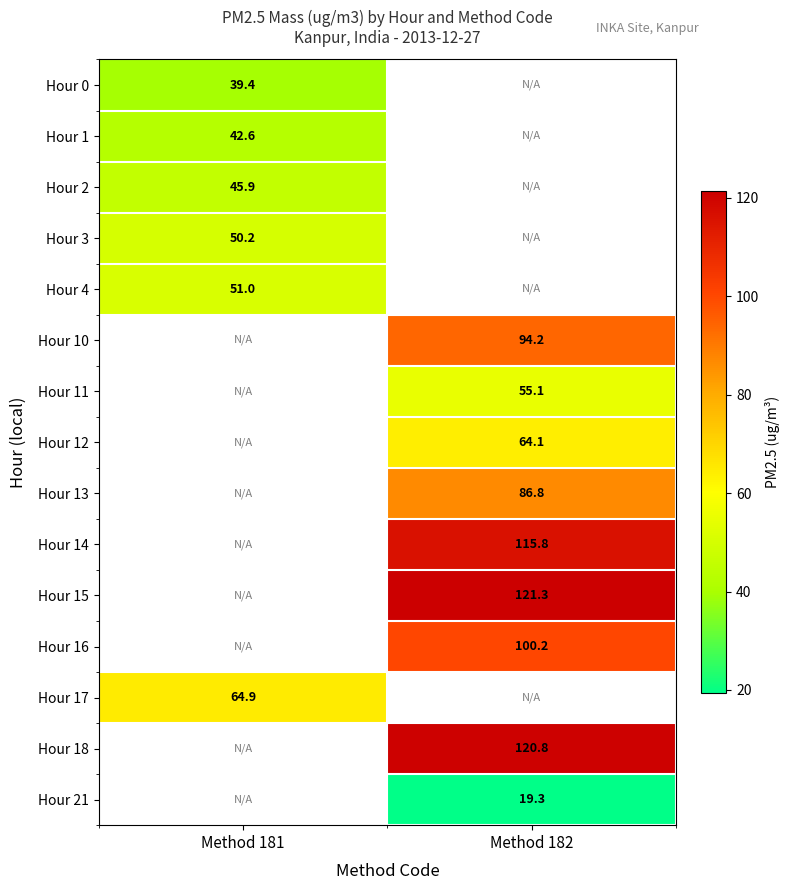

At which category does the chart reach its peak across all series?

Method 182